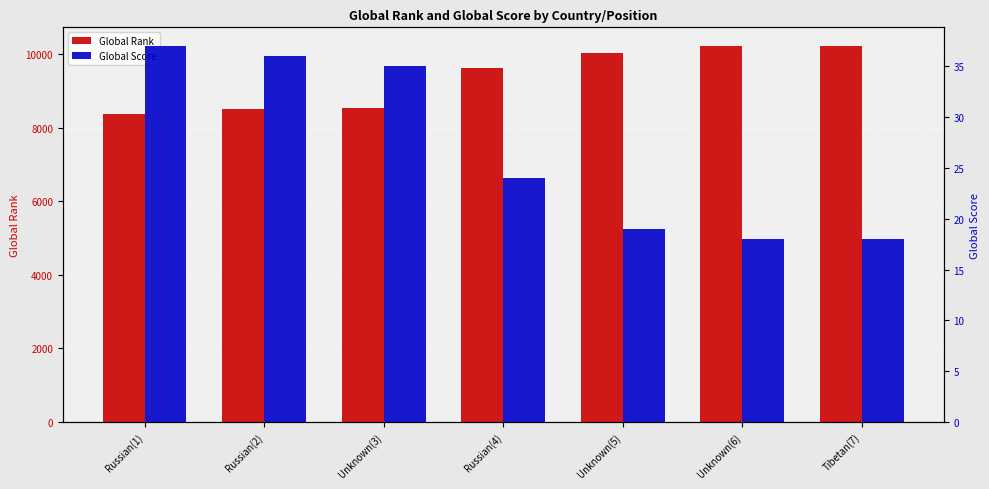

What are all the series names shown in the legend?

Global Rank, Global Score